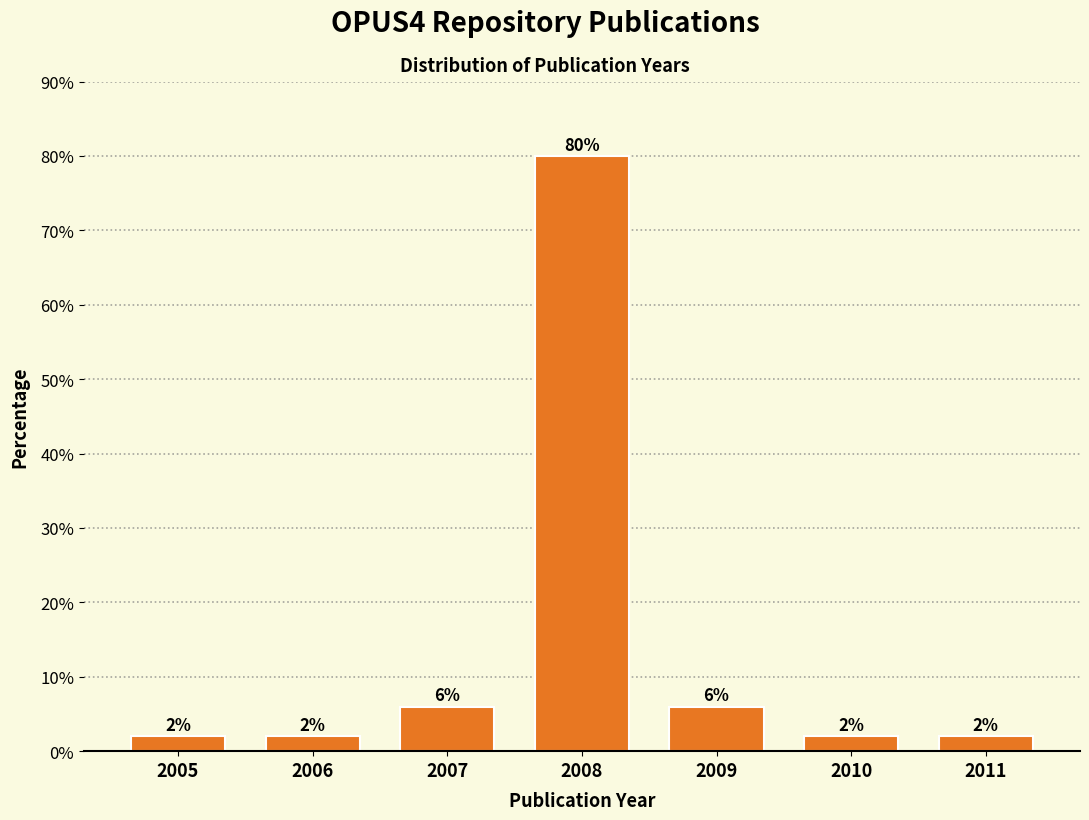

Reading left to right, extract all data points from this chart.

2	2	6	80	6	2	2